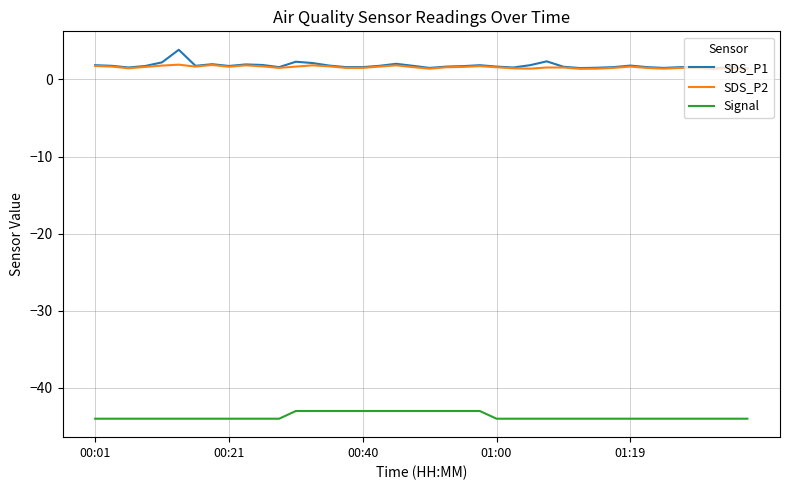

True or false: Signal and SDS_P2 intersect in this chart.

False